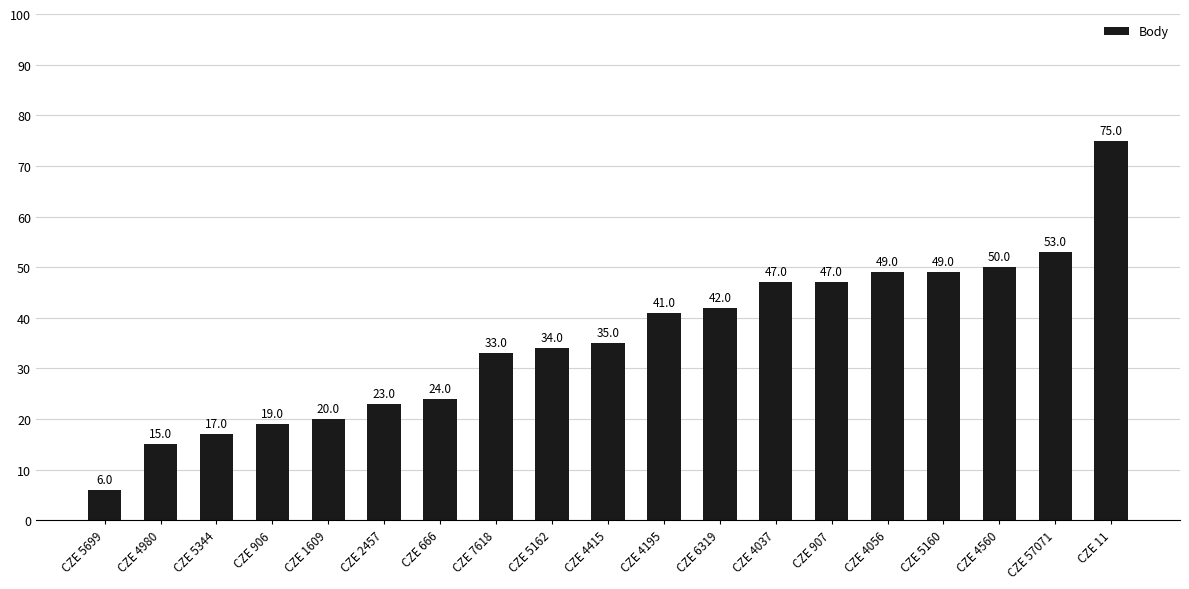

Which label corresponds to the largest value in the chart?

CZE 11